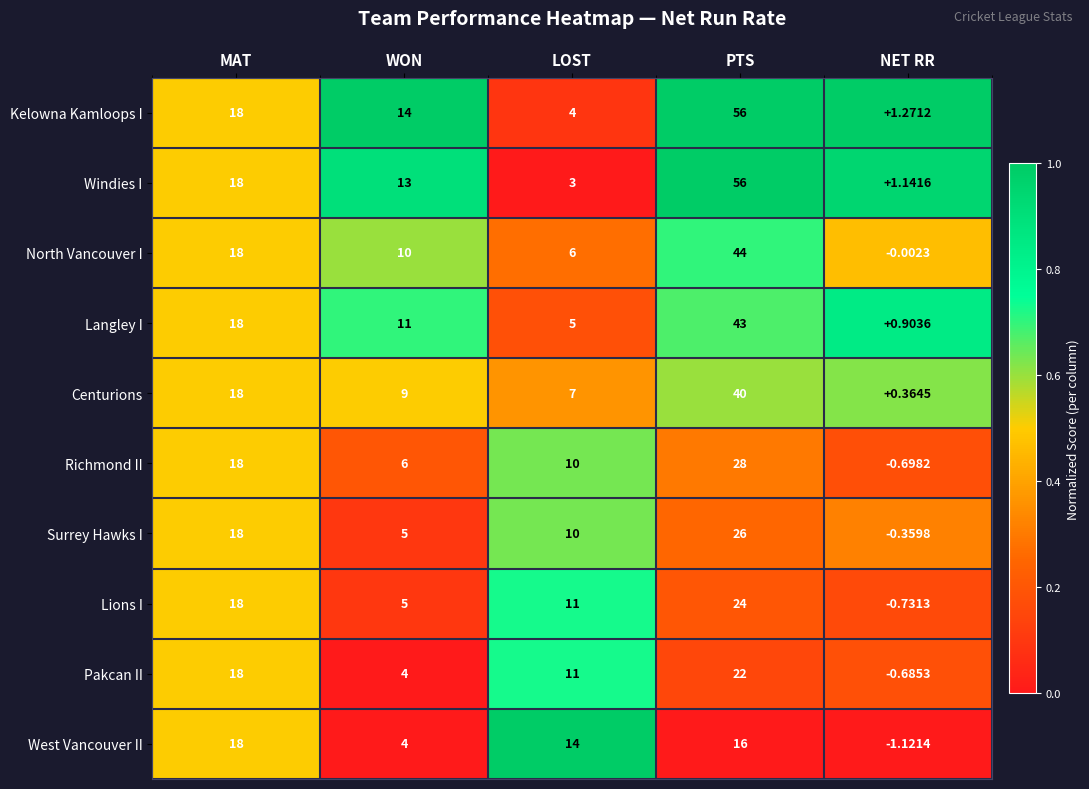

What is the difference between the highest and lowest values at NET RR?

2.4